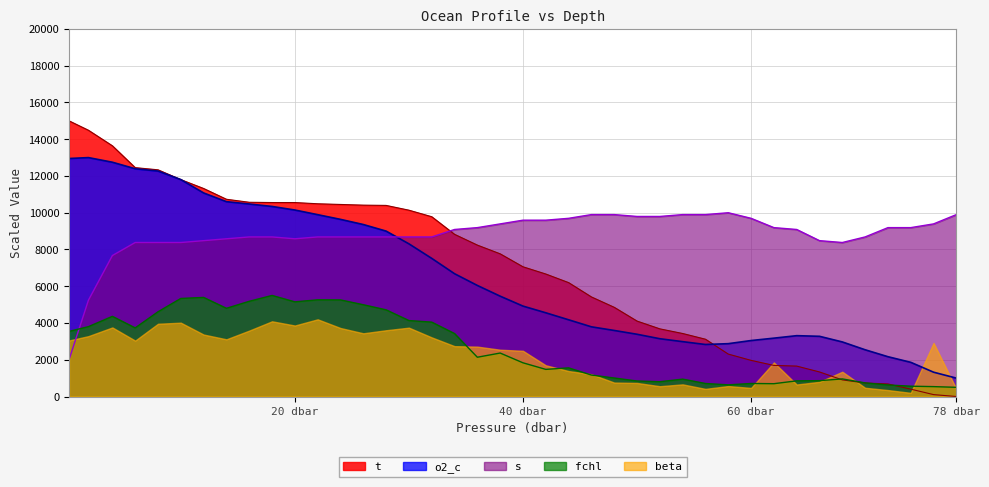

What is the highest value of the fchl series?

5500.0